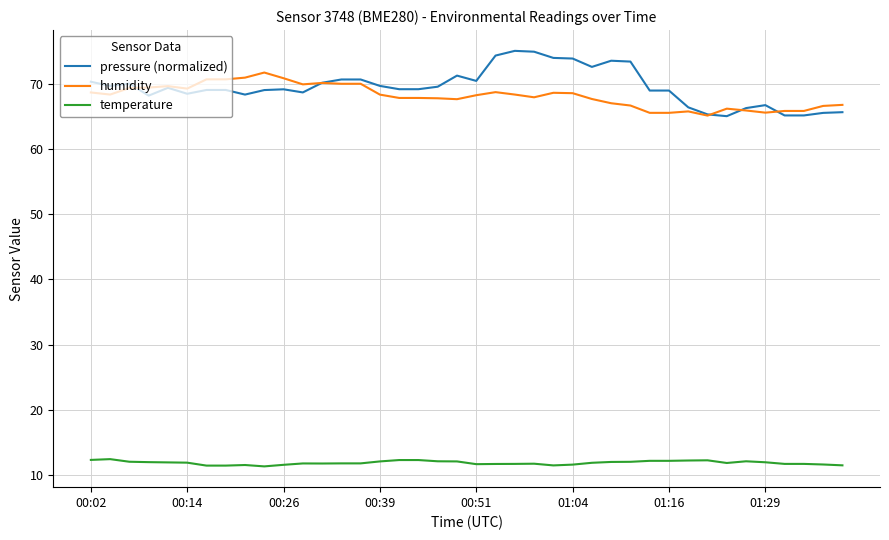

True or false: temperature and pressure (normalized) intersect in this chart.

False